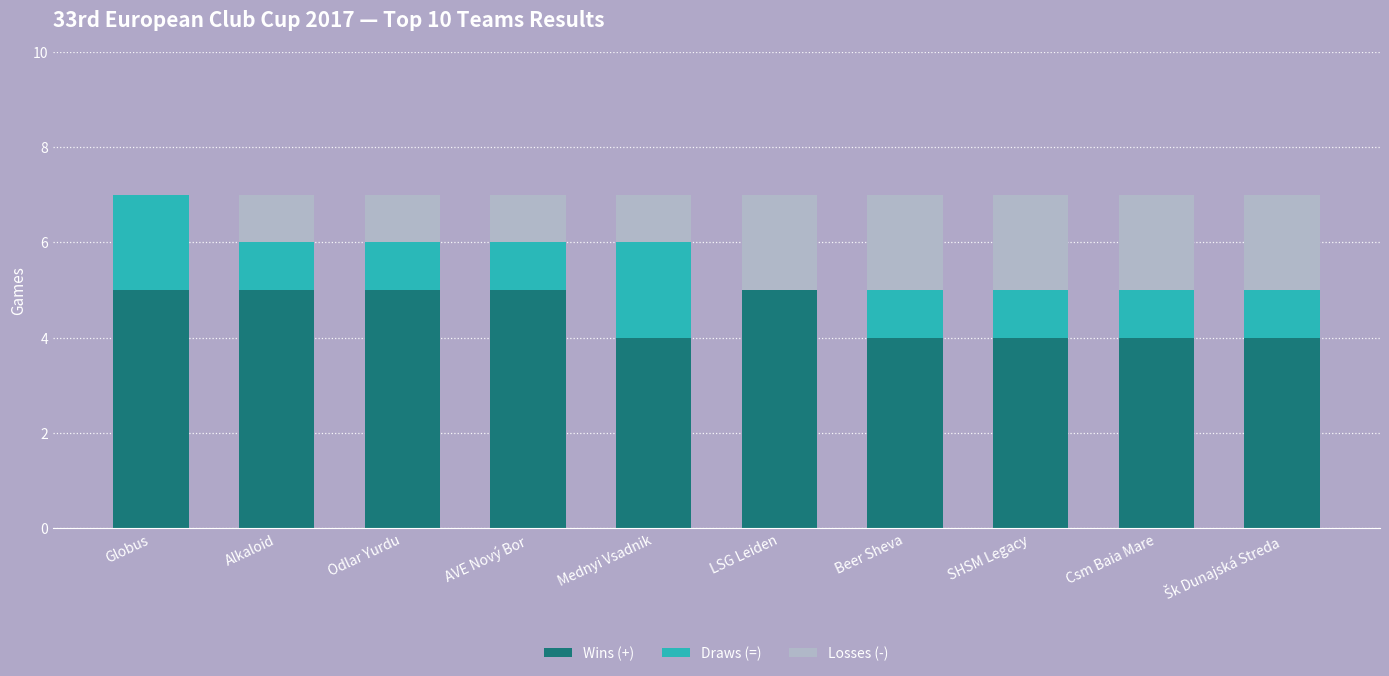

What is the total value across all series at Beer Sheva?

7